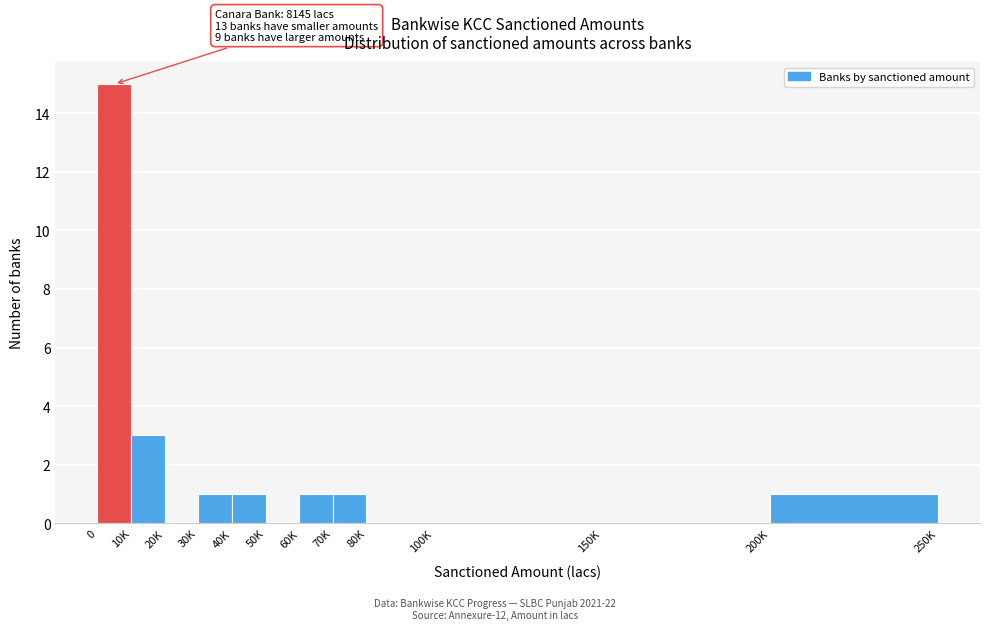

Reading left to right, what are all the values shown in this chart?

0=15	10K=3	20K=0	30K=1	40K=1	50K=0	60K=1	70K=1	80K=0	100K=0	150K=0	200K=1